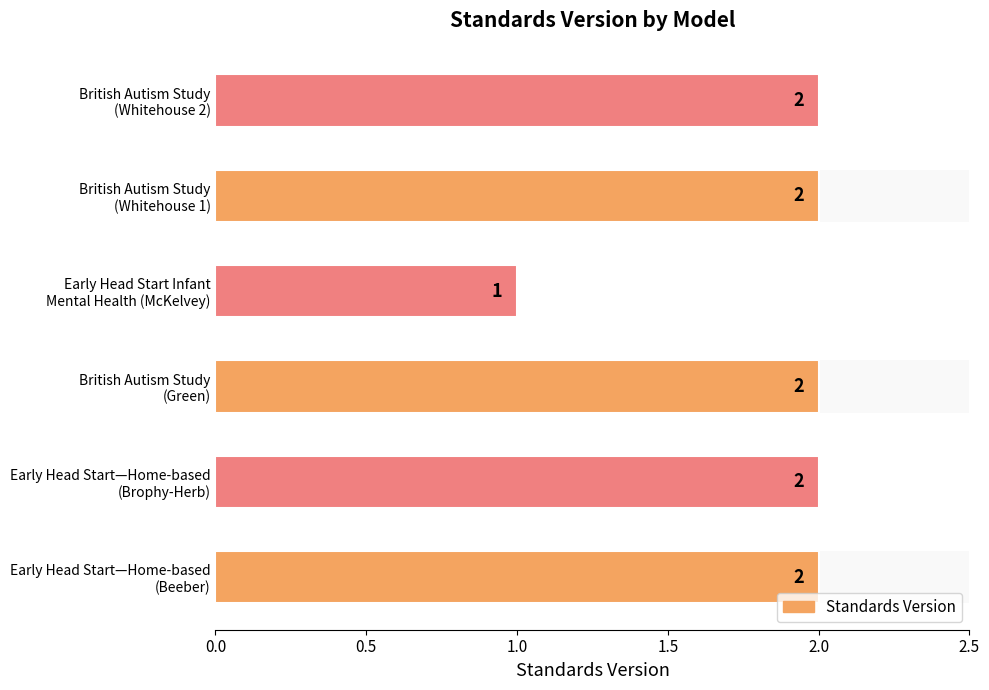

The chart shows a value of 2 at British Autism Study (Whitehouse 1). True or false?

True